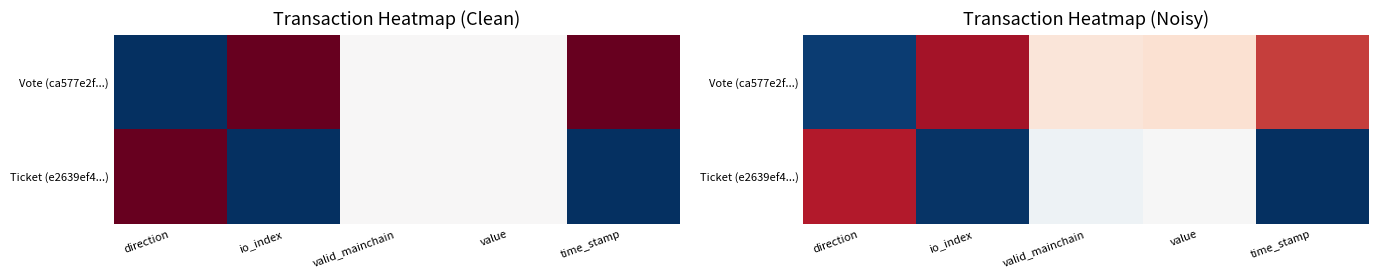

What is the difference between the highest and lowest values at io_index?

0.9